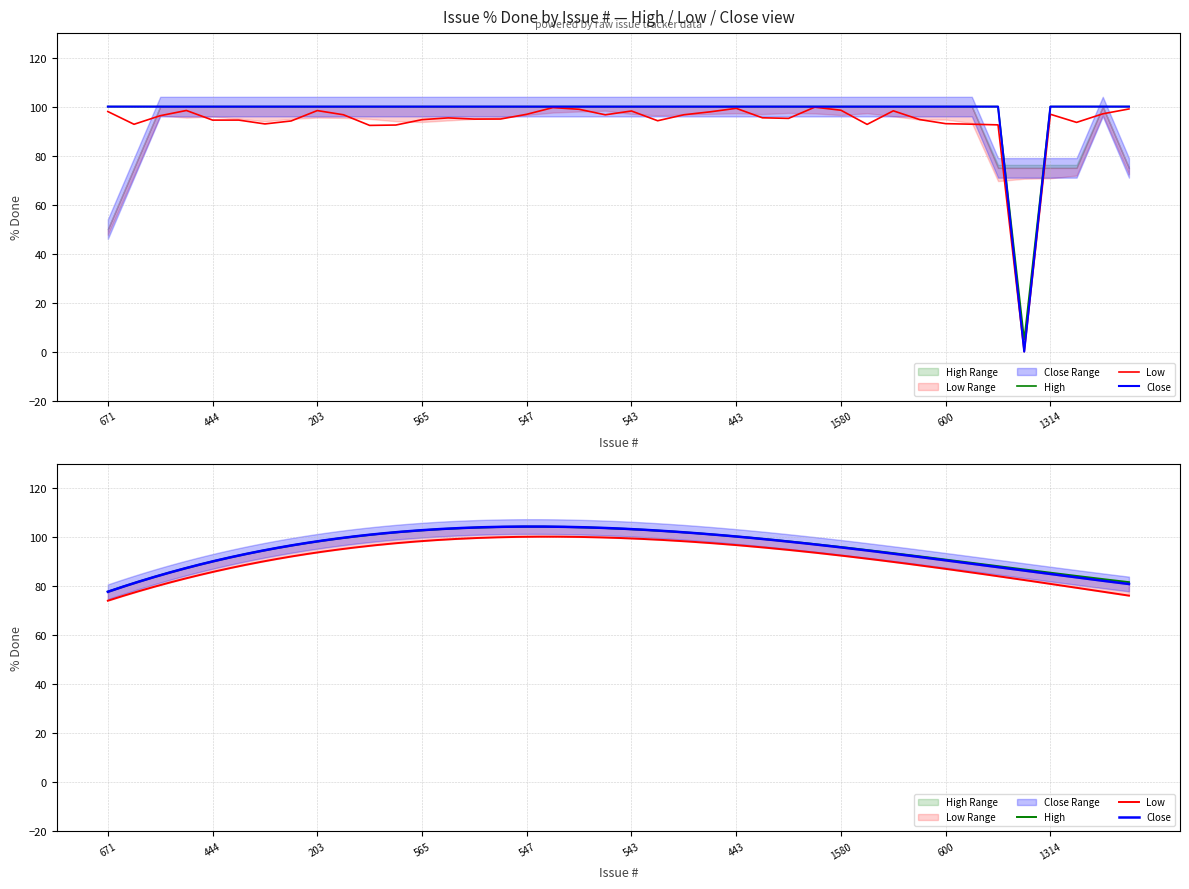

True or false: the data has more than 1 interior local peaks.

False